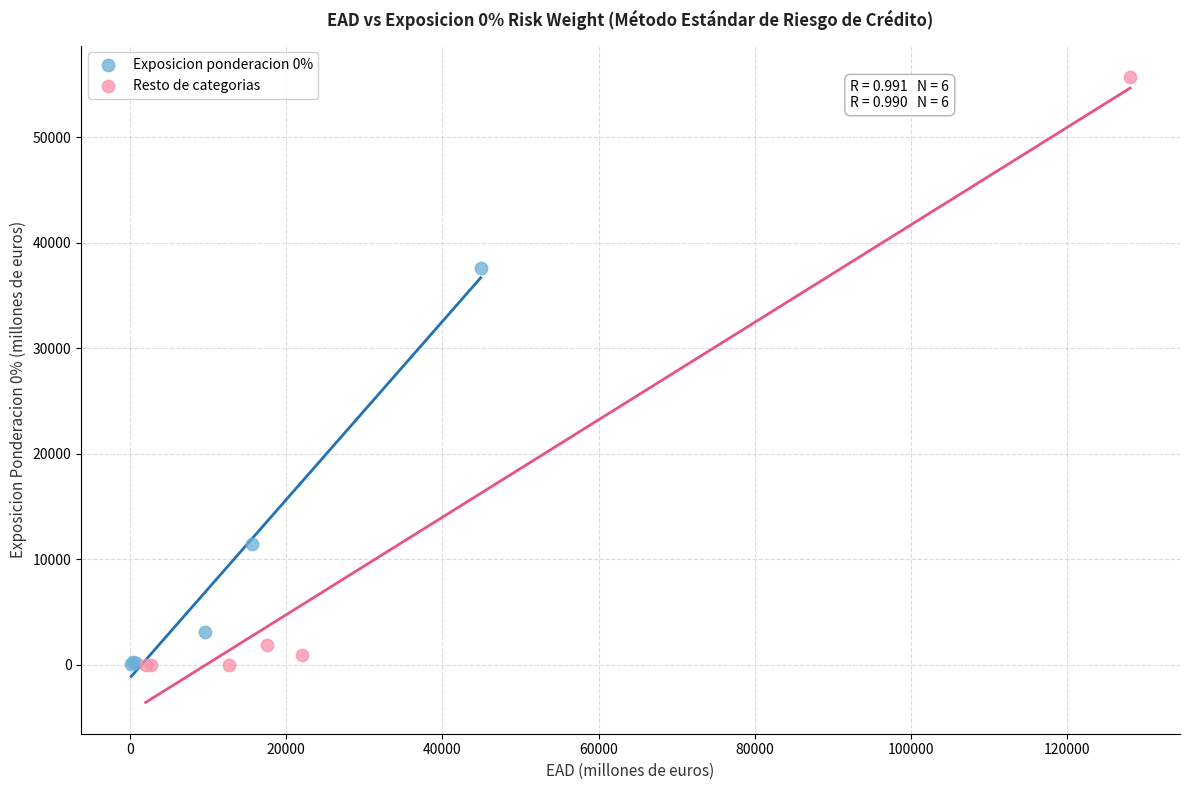

What are all the series names shown in the legend?

Exposicion ponderacion 0%, Resto de categorias